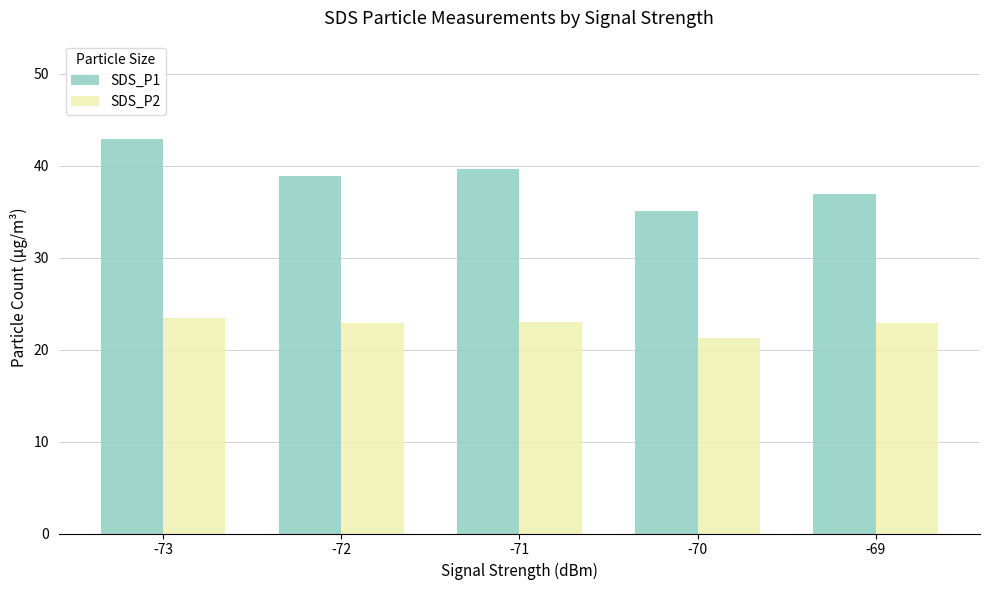

The value of SDS_P1 at -73 is 42.9. True or false?

True